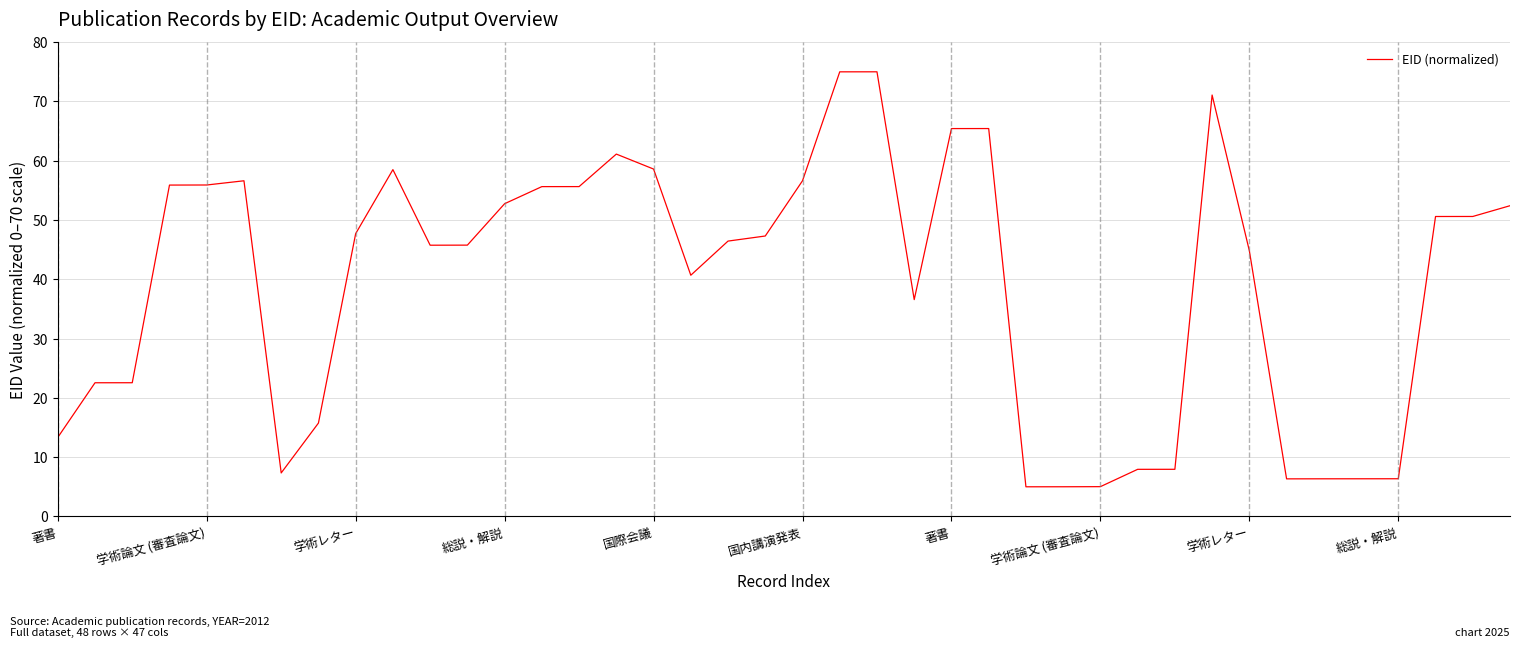

What is the maximum value shown in the chart?

75.0